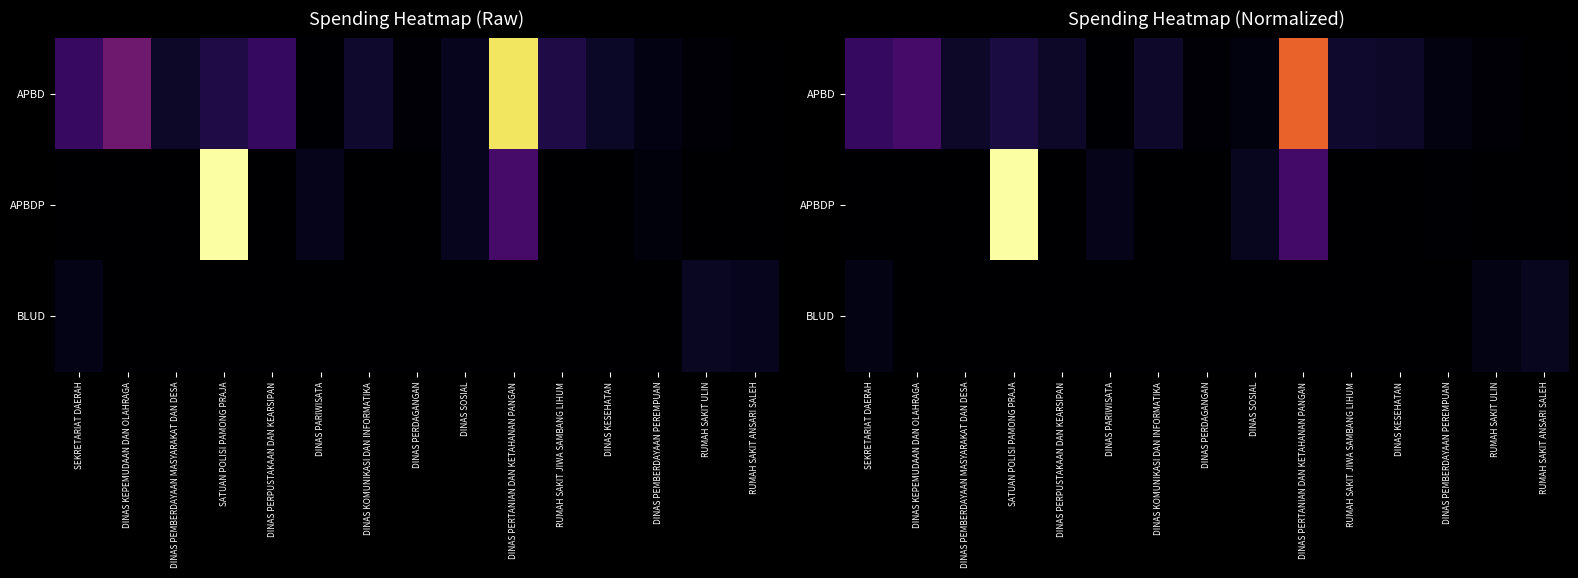

What is the average value of the APBD series?

0.1